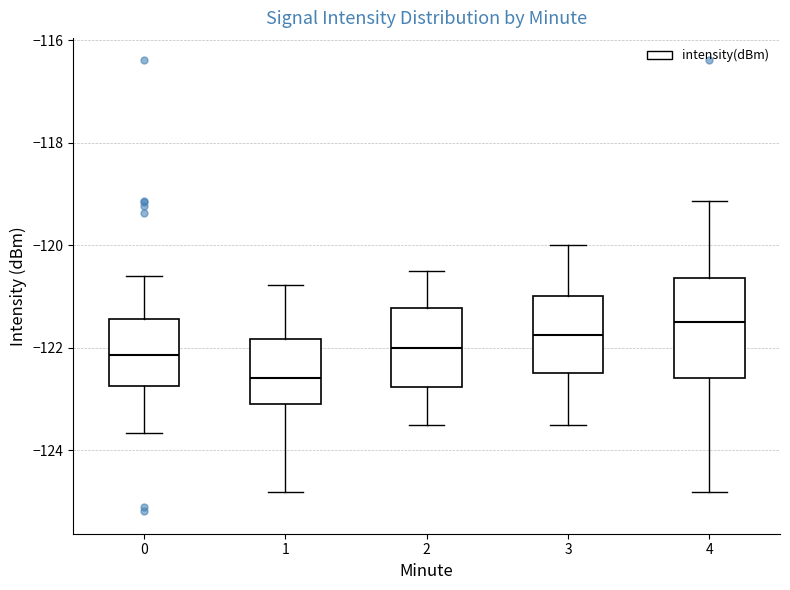

Reading left to right, read every box against the y-axis: the position of its median line, the range the box covers, and the ends of its whiskers. The values are not printed on the chart, so give them approximately, as read against the axis.

0: median -122.2, box -122.8 to -121.4, whiskers -123.6 to -120.6
1: median -122.6, box -123.0 to -121.8, whiskers -124.8 to -120.8
2: median -122.0, box -122.8 to -121.2, whiskers -123.4 to -120.4
3: median -121.8, box -122.4 to -121.0, whiskers -123.4 to -120.0
4: median -121.6, box -122.6 to -120.6, whiskers -124.8 to -119.2